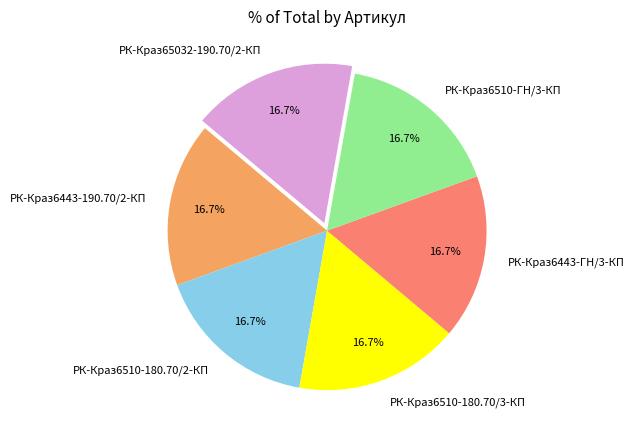

Do РК-Краз6510-ГН/3-КП and РК-Краз6443-ГН/3-КП together represent more than half of the pie?

No